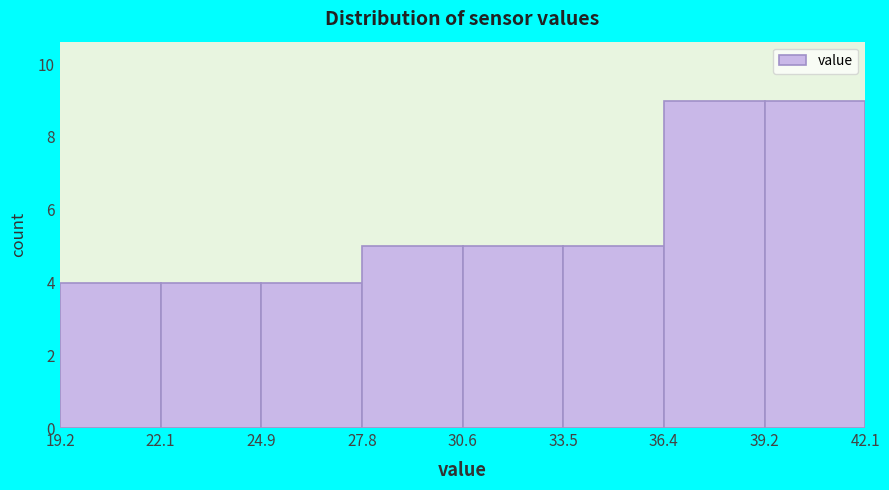

Reading left to right, list every bar in this chart as the range it spans on the x-axis followed by its height. The values are not printed on the chart, so give them approximately, as read against the axis.

19.2 to 22.1: 4
22.1 to 24.9: 4
24.9 to 27.8: 4
27.8 to 30.6: 5
30.6 to 33.5: 5
33.5 to 36.4: 5
36.4 to 39.2: 9
39.2 to 42.1: 9